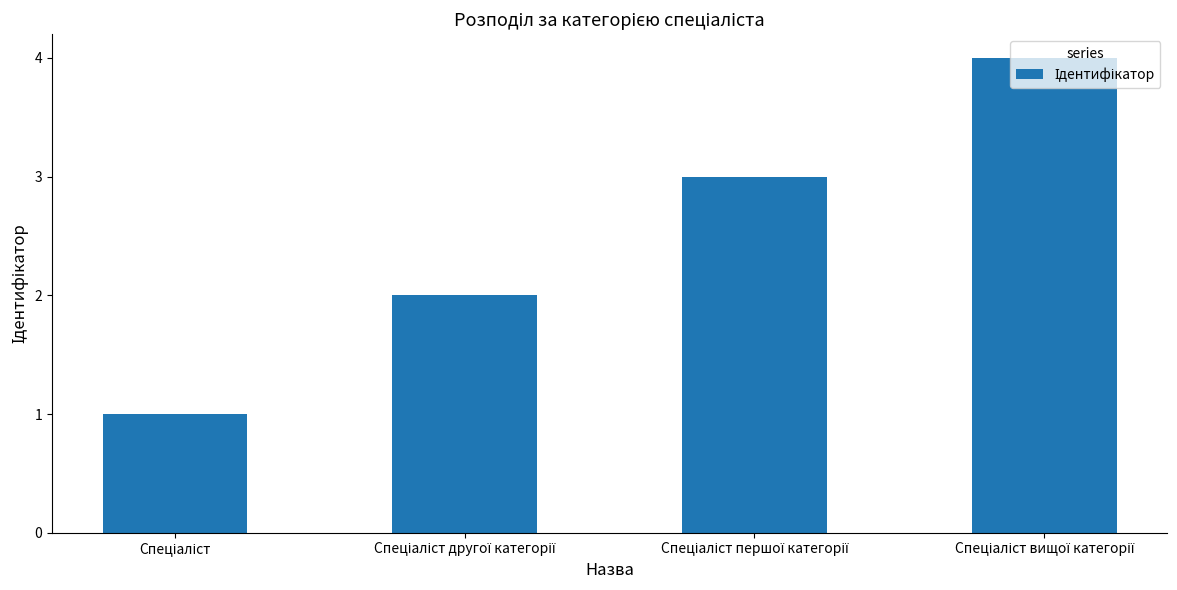

What is the sum of all values?

10